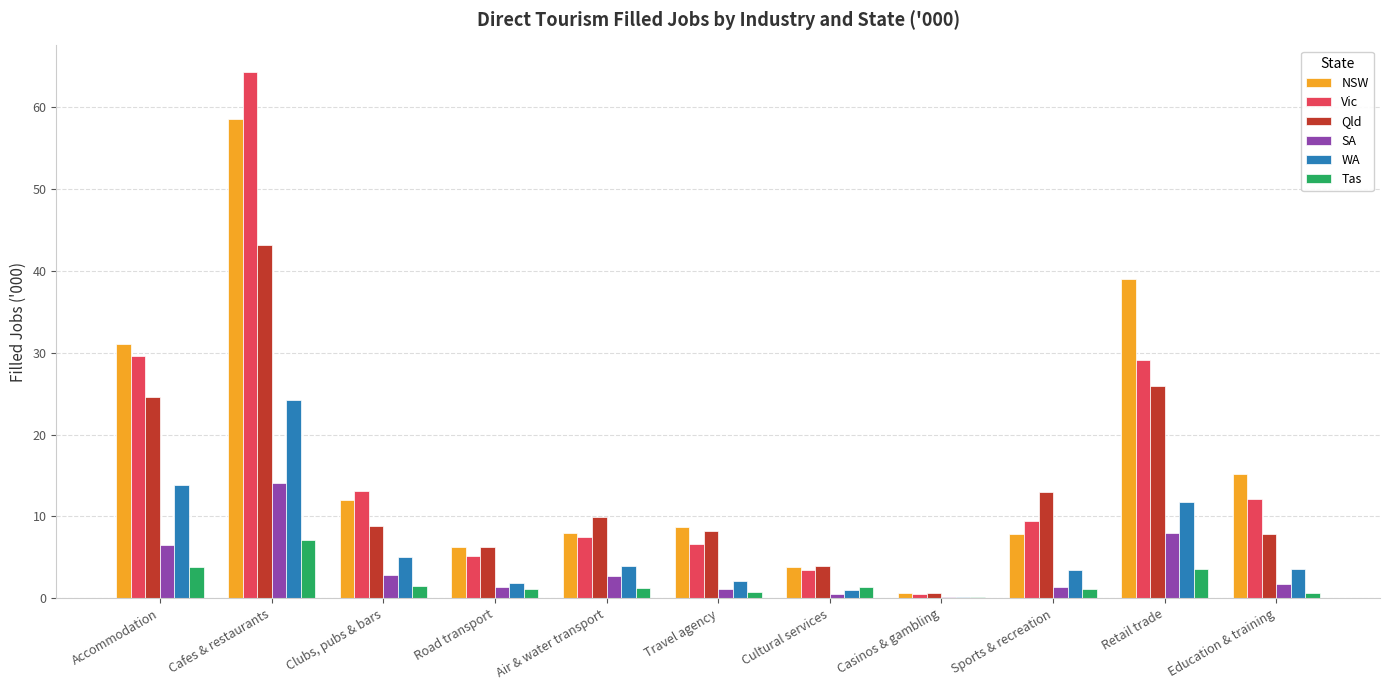

Which series changed the most between Road transport and Retail trade?

NSW